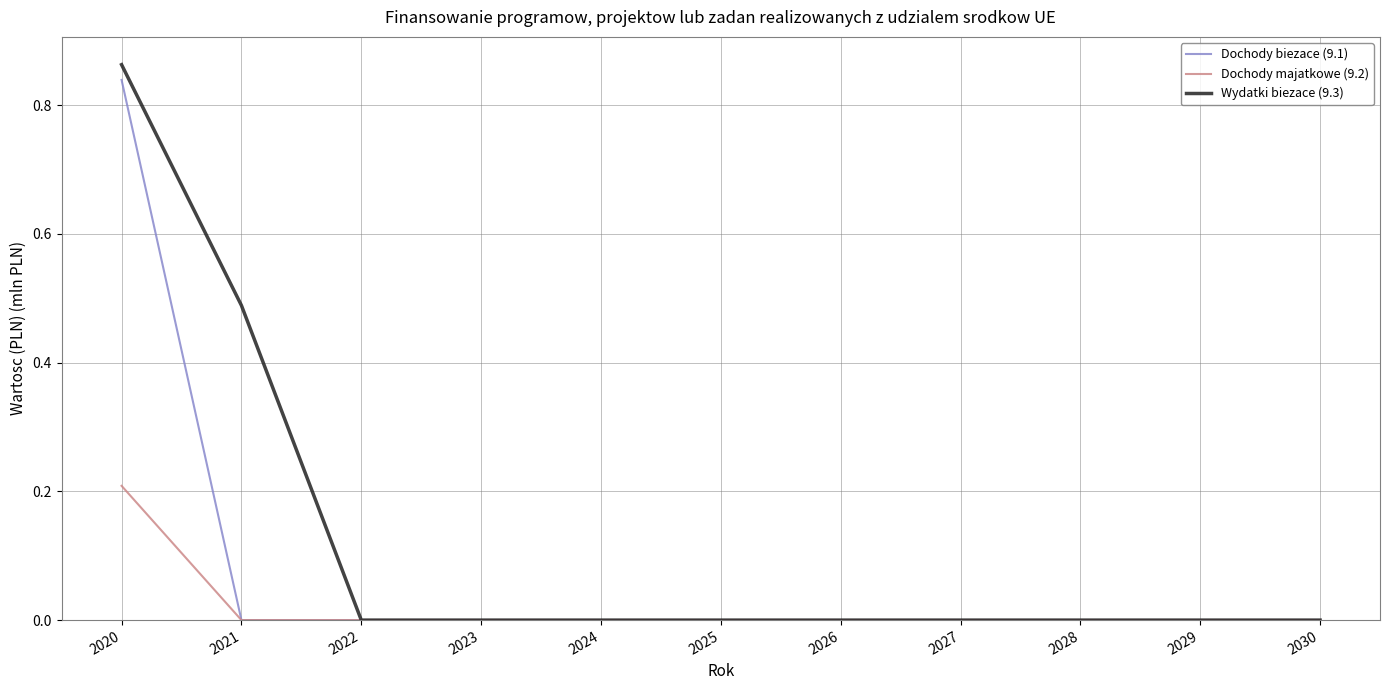

What are all the series names shown in the legend?

Dochody biezace (9.1), Dochody majatkowe (9.2), Wydatki biezace (9.3)